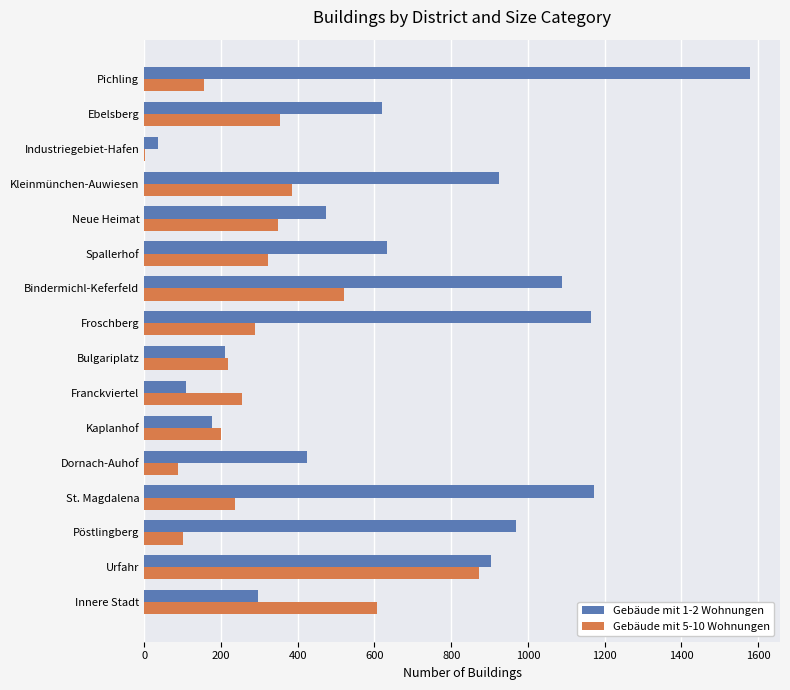

What is the total value across all series at Ebelsberg?

973